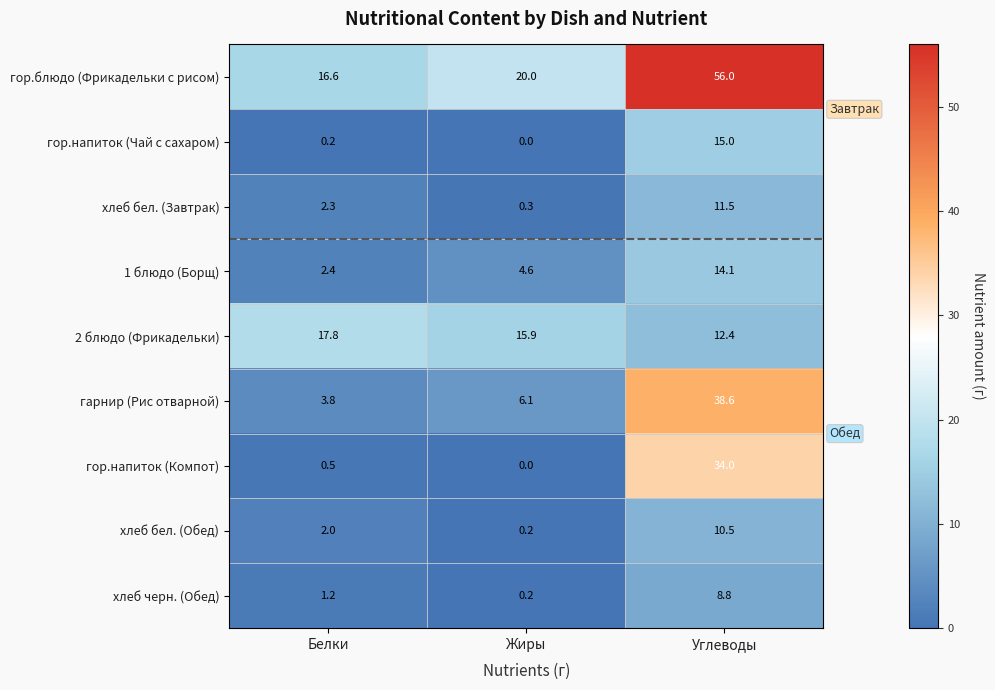

Where is гарнир (Рис отварной) nearest to the value 21?

Жиры